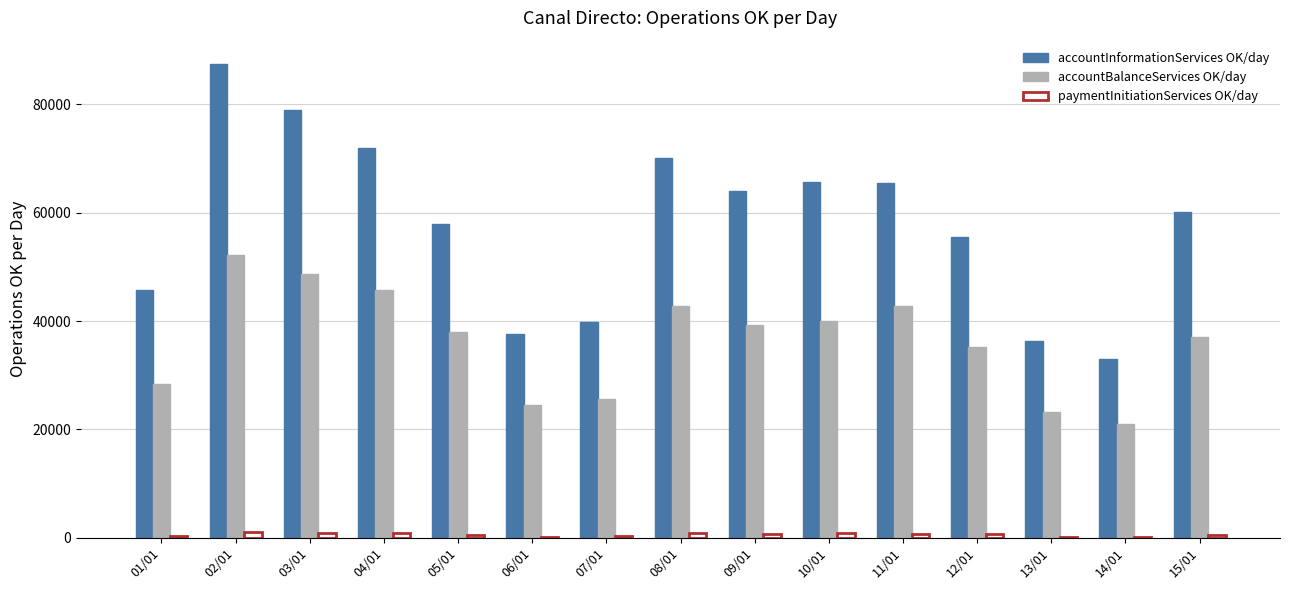

How many categories are shown in the chart?

15